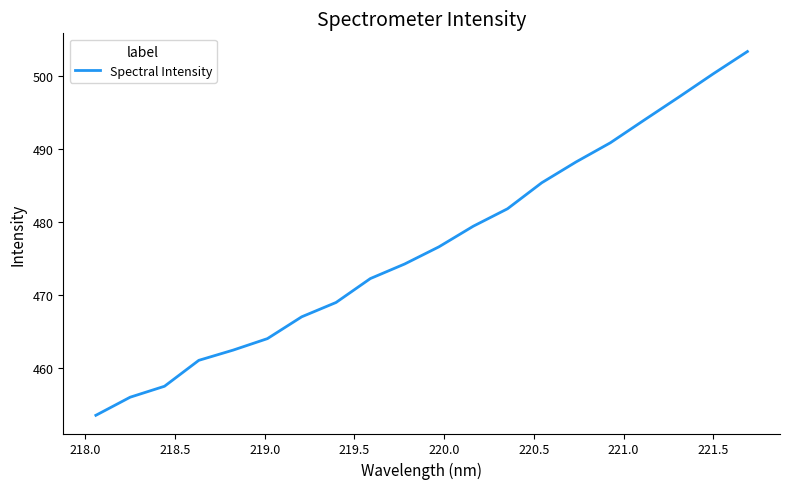

What is the average value?

476.7